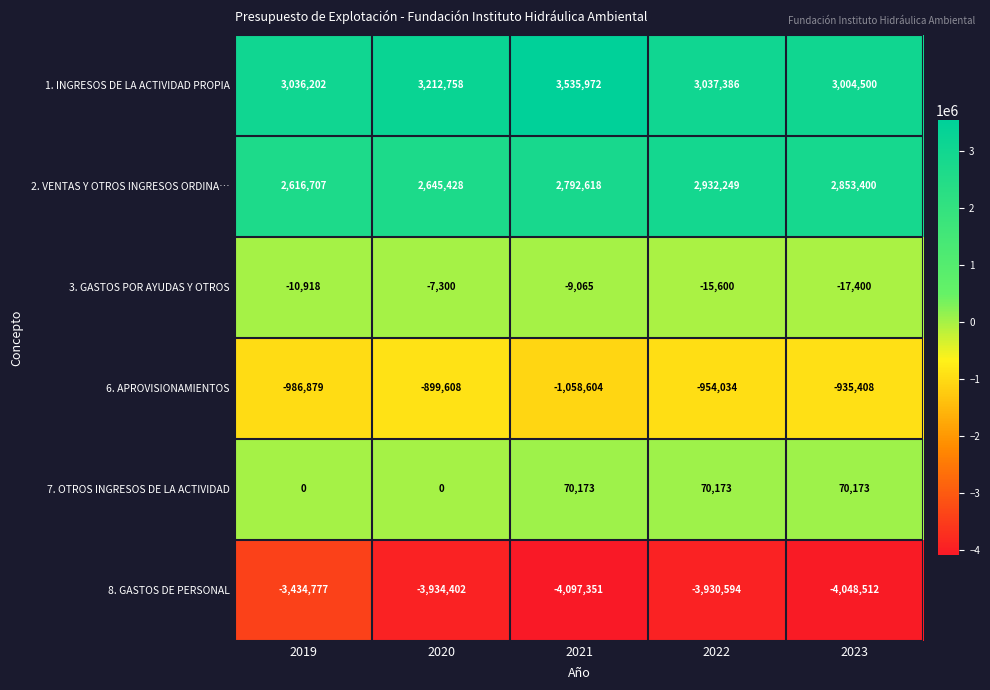

Rank the series by their maximum value, from highest to lowest.

1. INGRESOS DE LA ACTIVIDAD PROPIA, 2. VENTAS Y OTROS INGRESOS ORDINA…, 7. OTROS INGRESOS DE LA ACTIVIDAD, 3. GASTOS POR AYUDAS Y OTROS, 6. APROVISIONAMIENTOS, 8. GASTOS DE PERSONAL